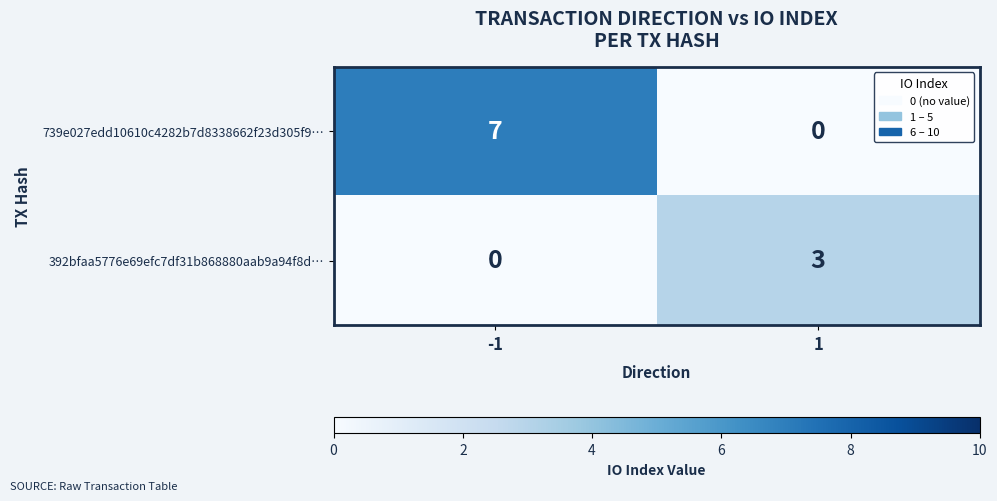

What is the sum of all 392bfaa5776e69efc7df31b868880aab9a94f8d… values?

3